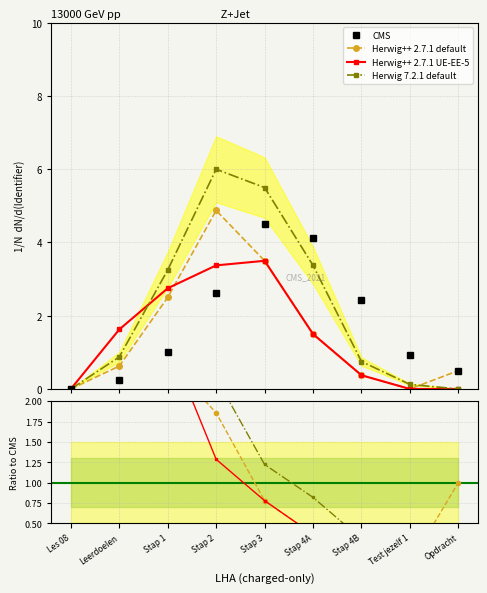

How many lines are shown in the chart?

4